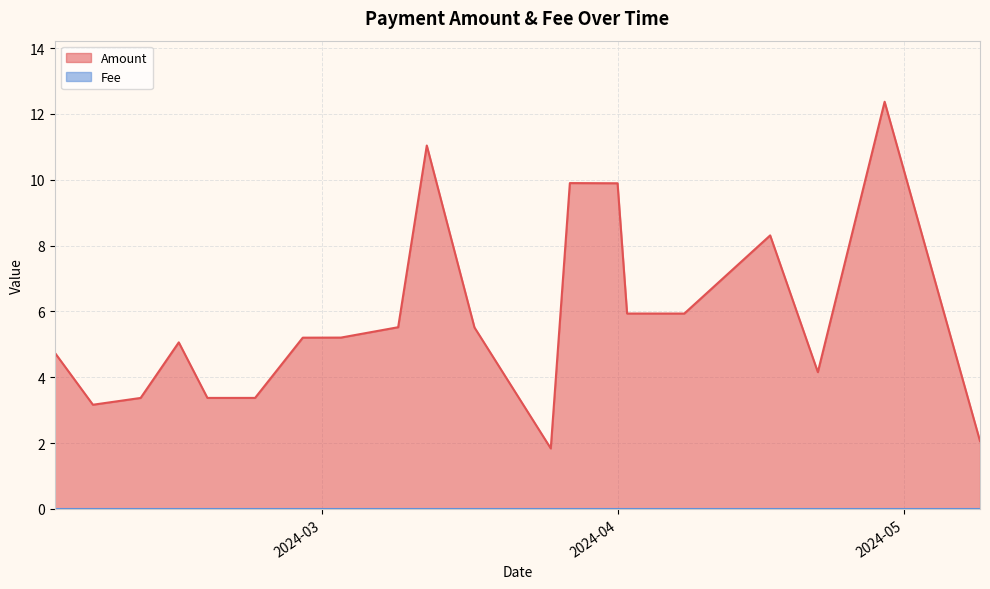

What is the sum of the Amount values at 2024-02-02 and 2024-03-27?

14.6